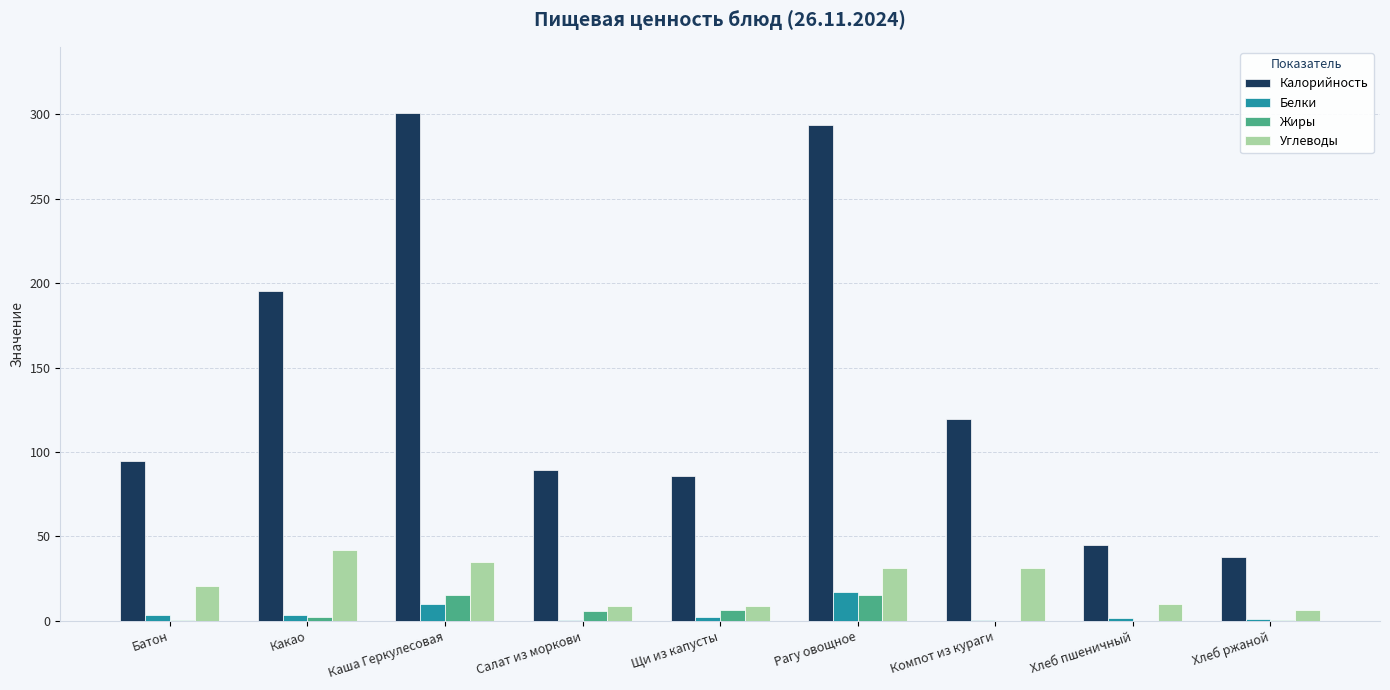

At which label does Углеводы reach its peak?

Какао